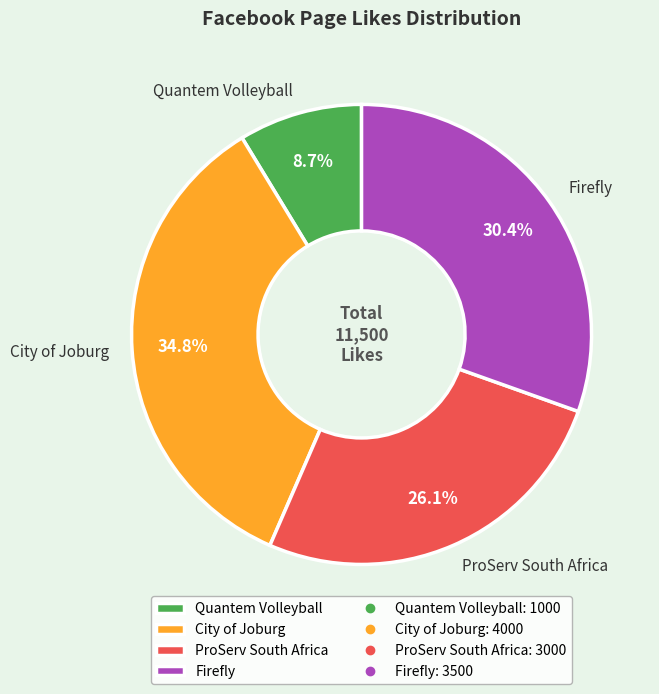

How many segments does this pie chart have?

4